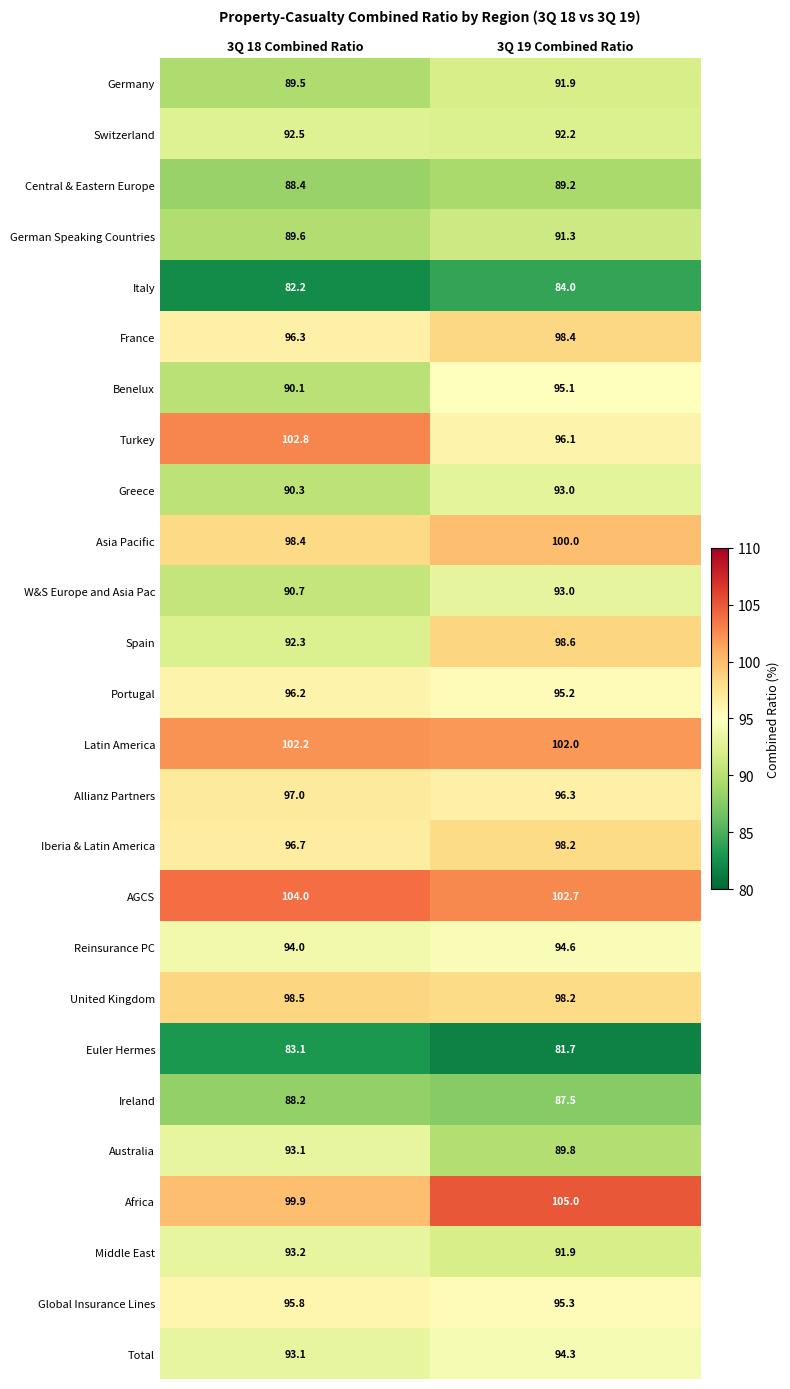

How many series are shown in this chart?

26